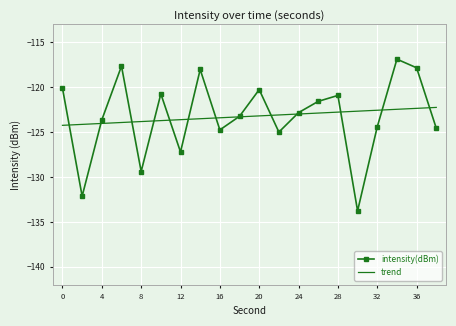

What is the maximum value shown in the chart?

-116.9